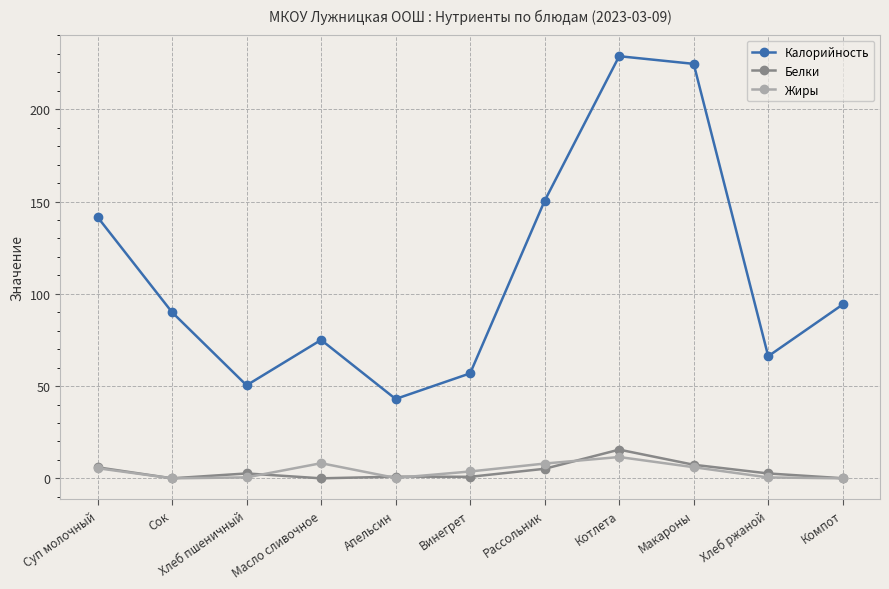

What is the average value of the Жиры series?

4.0